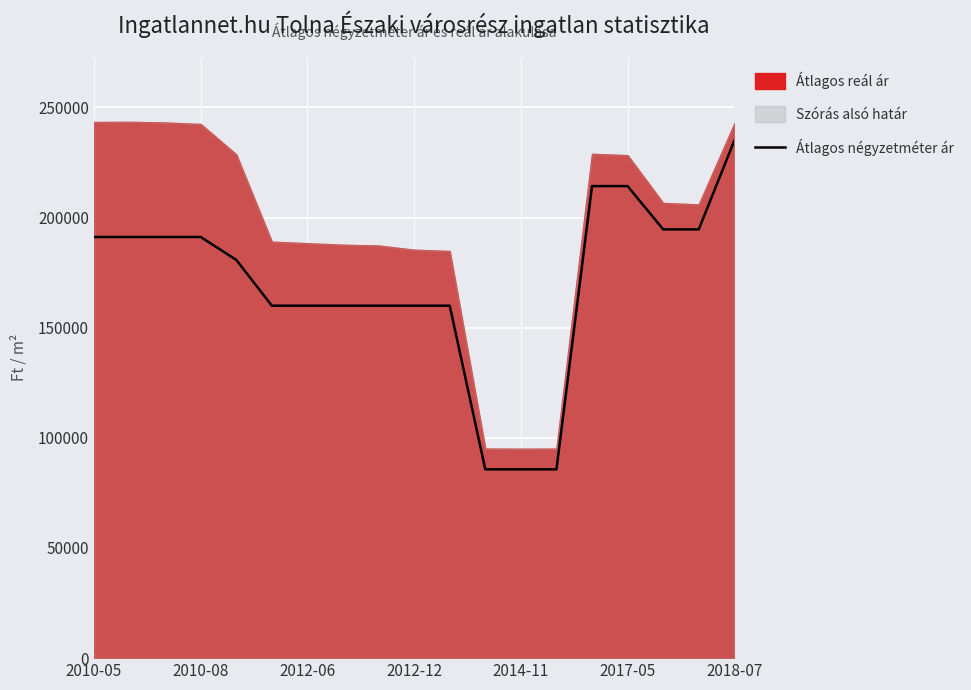

Count the number of categories in the chart.

19